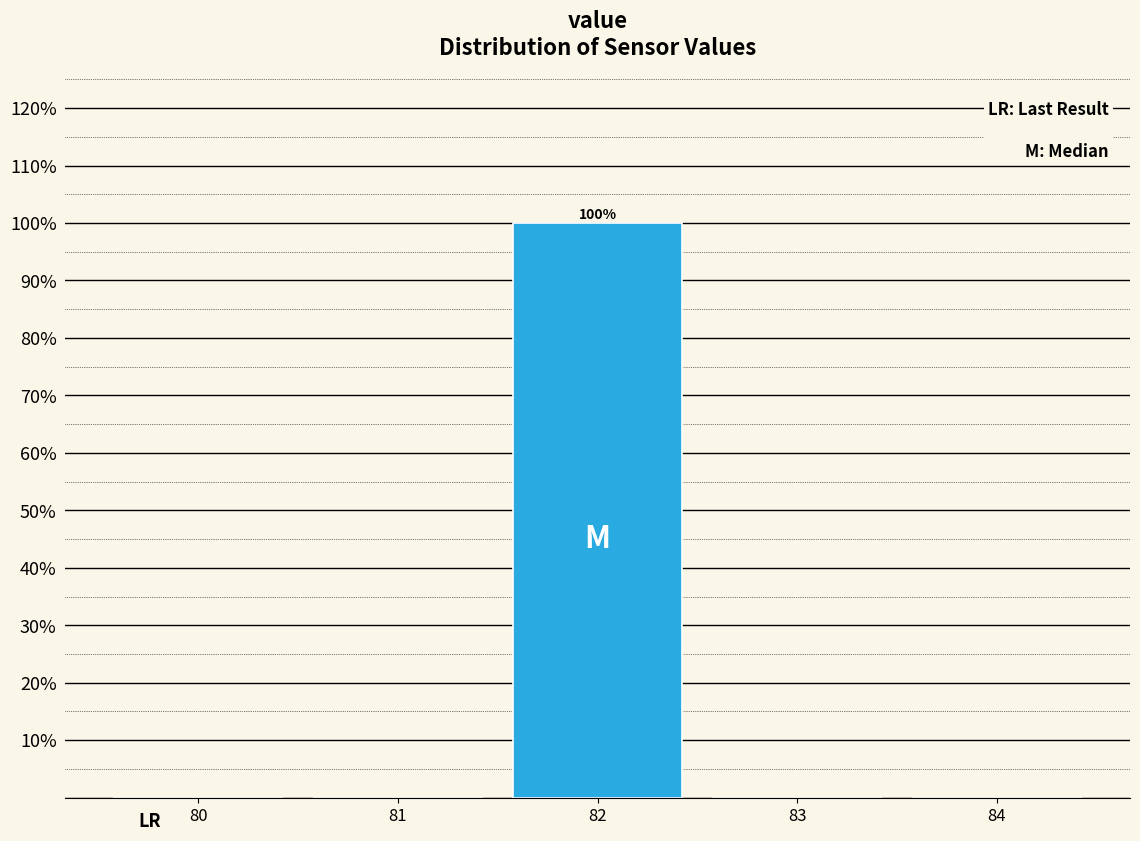

Reading left to right, extract all data points from this chart.

80=0	81=0	82=100	83=0	84=0